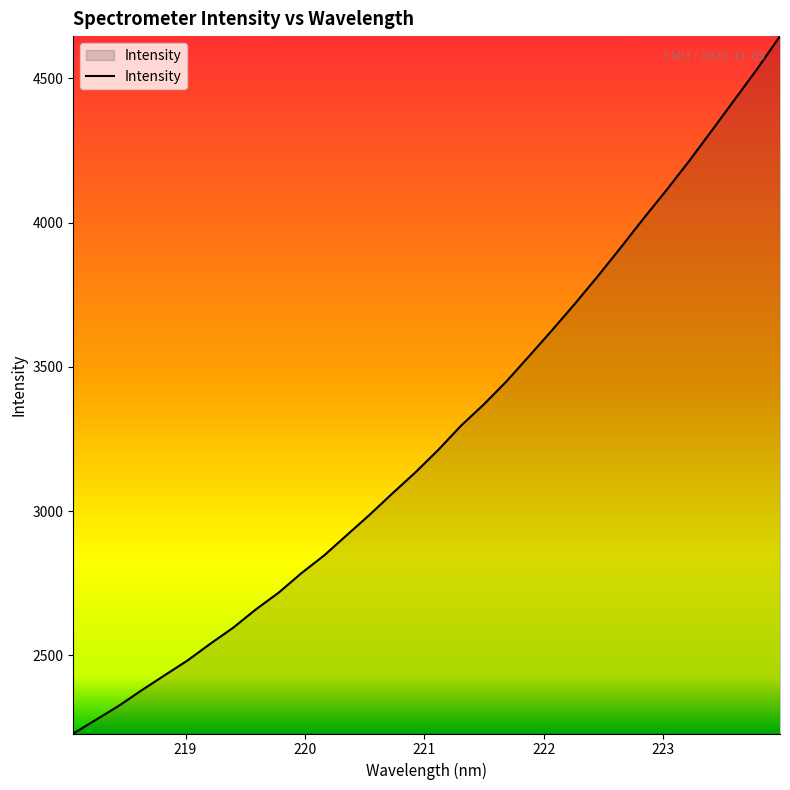

What is the difference between the maximum and minimum values?

2416.3